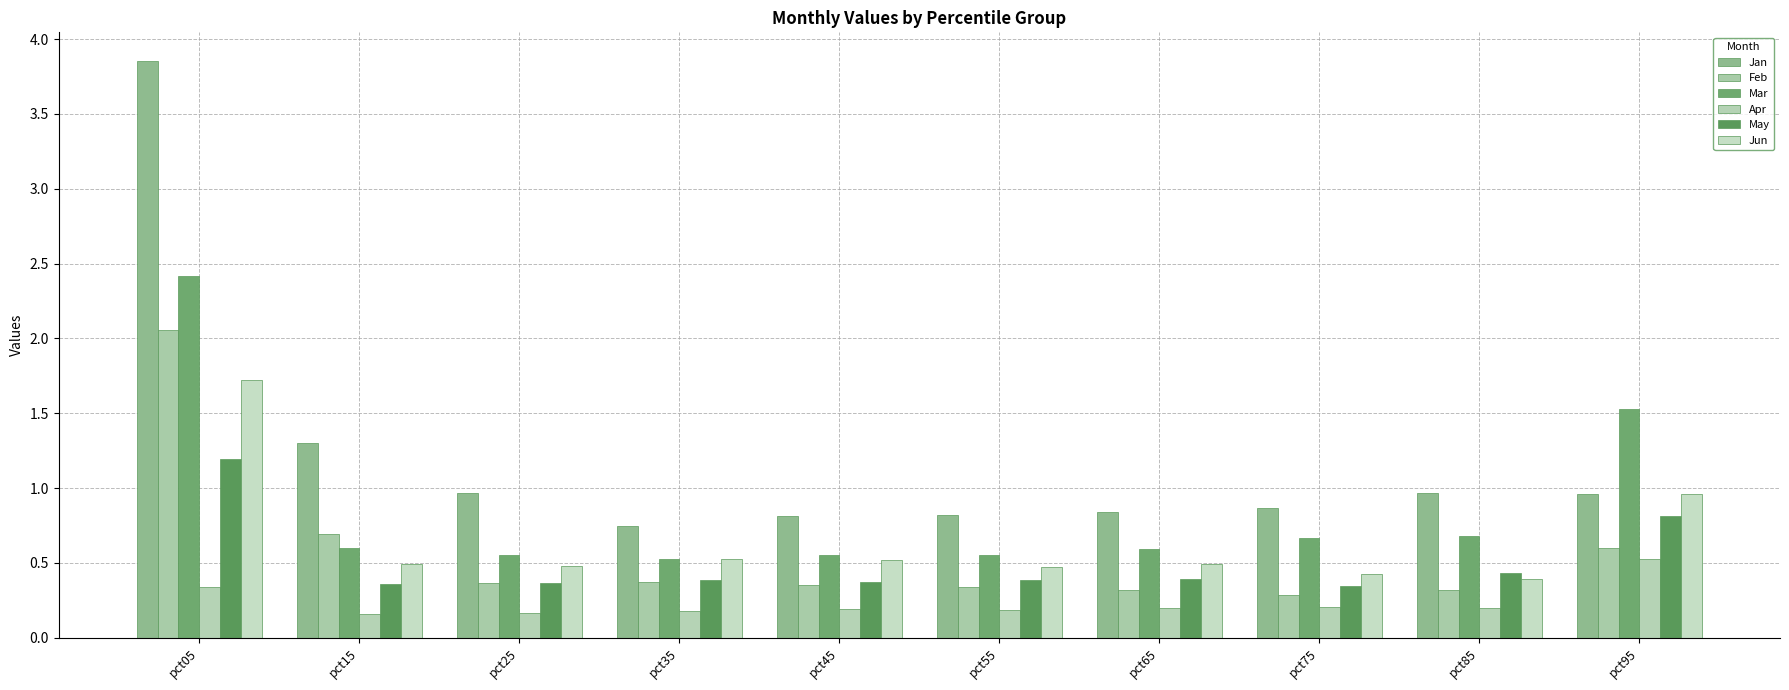

Which series has the largest total across all categories?

Jan